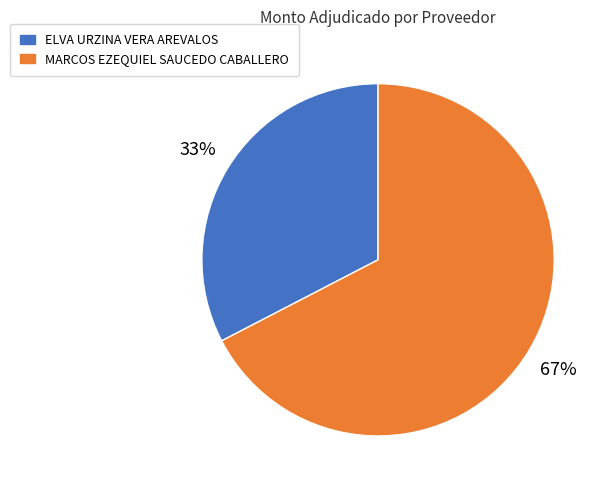

Which slice is the largest?

MARCOS EZEQUIEL SAUCEDO CABALLERO